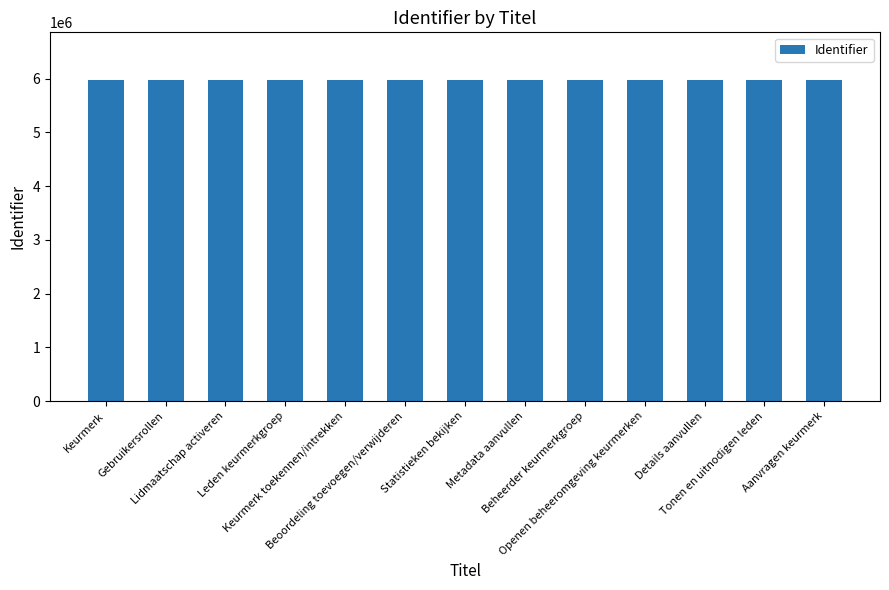

Count the number of categories in the chart.

13